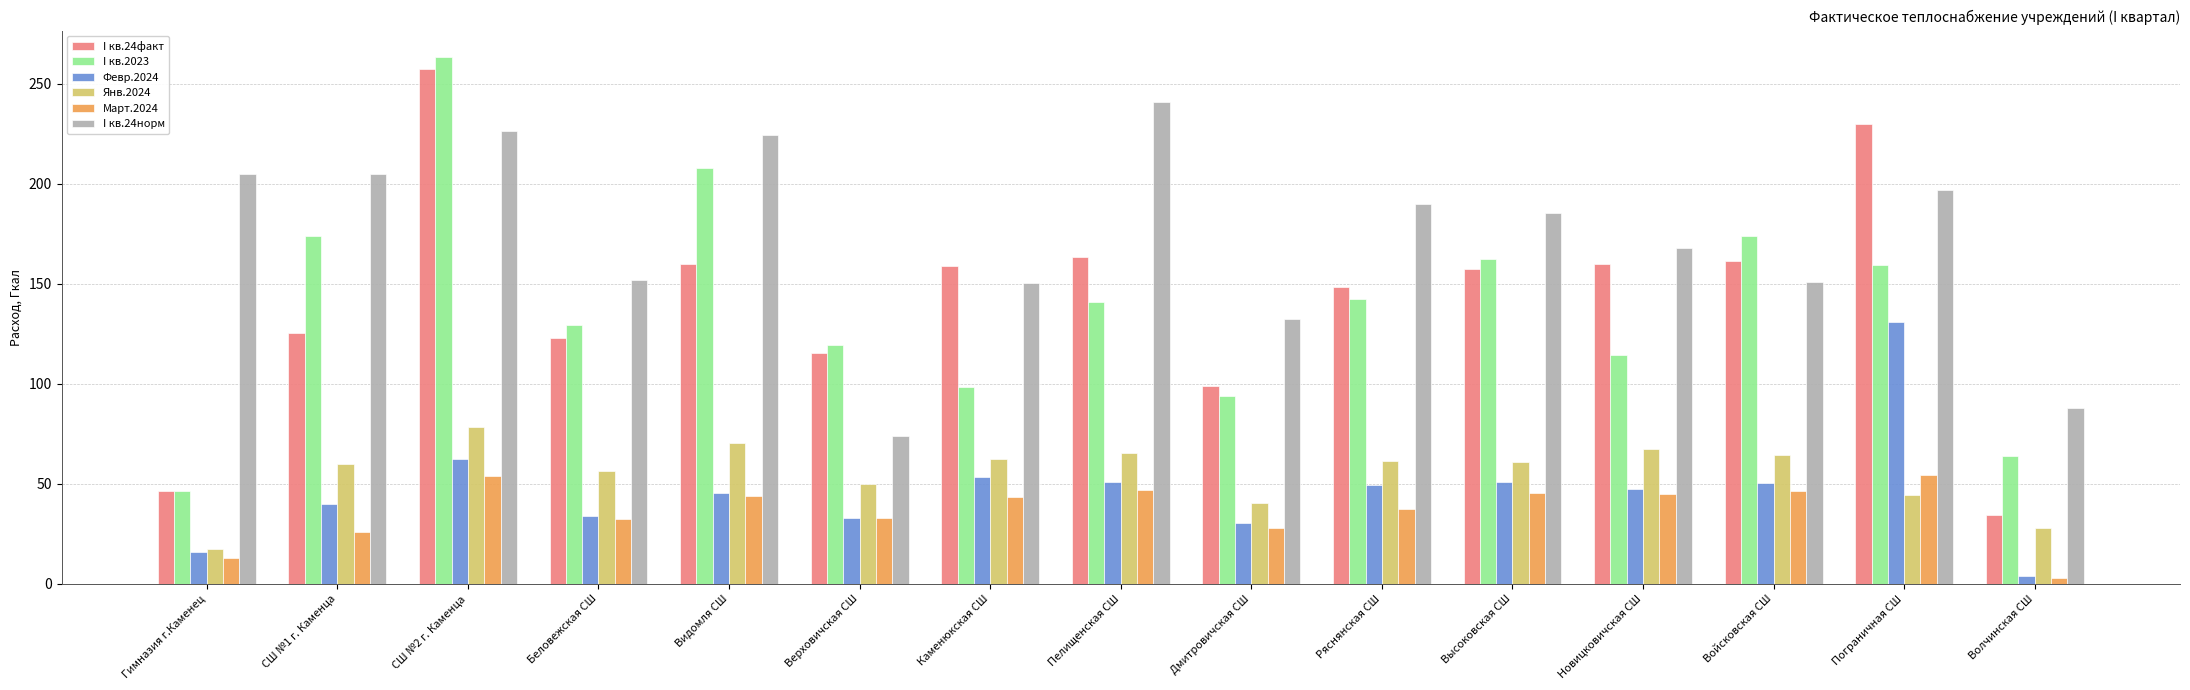

What is the maximum value for Янв.2024?

78.3